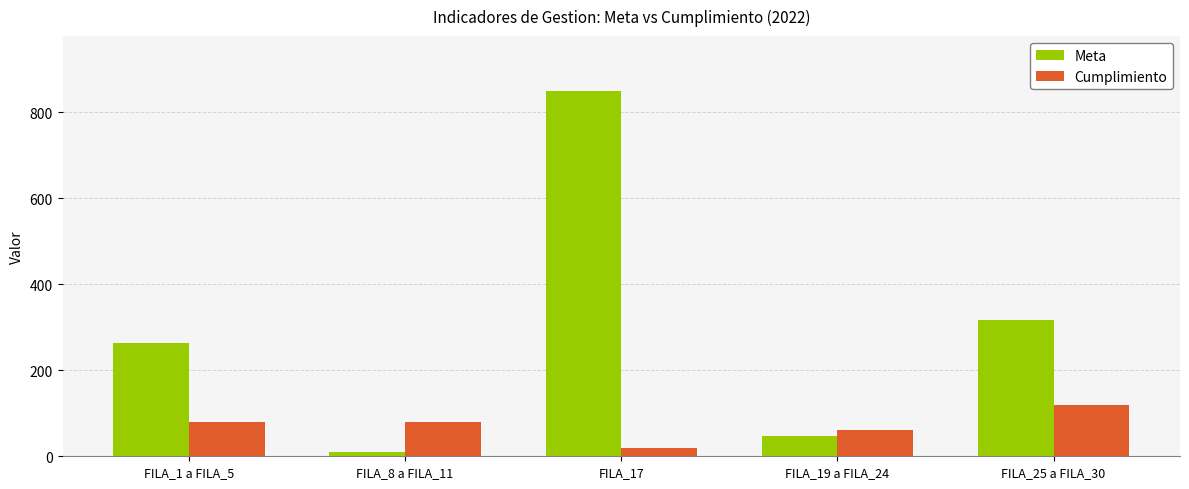

What is the value of the Cumplimiento bar at the 1st from the left?

80